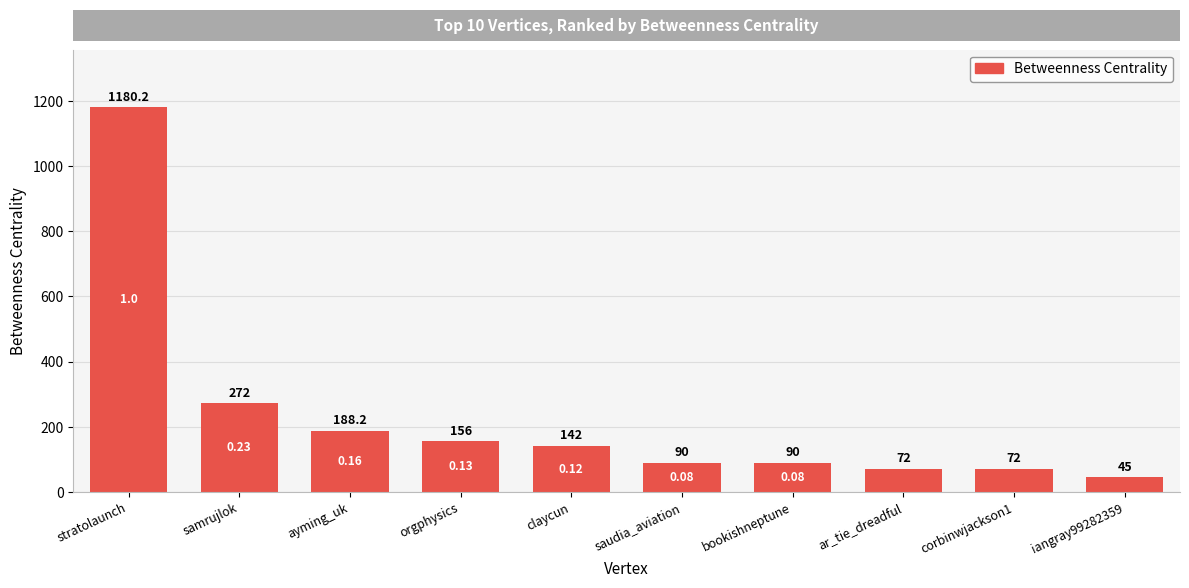

Approximately how many times larger is the value at corbinwjackson1 compared to ar_tie_dreadful?

1.0